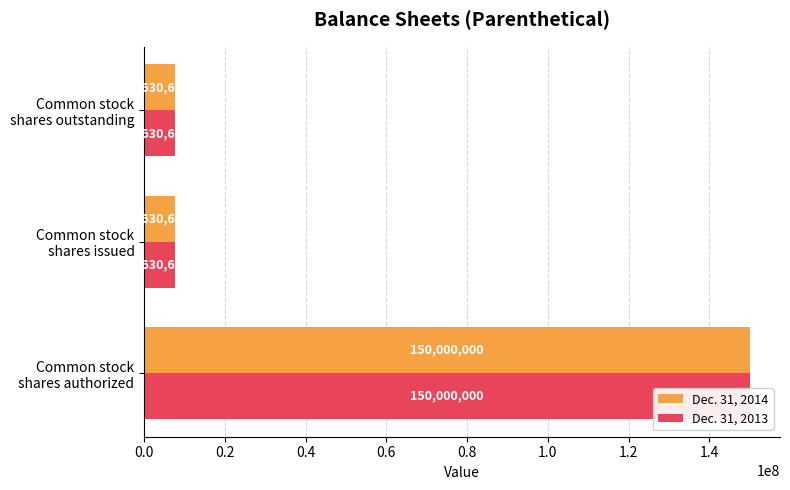

What is the difference between the maximum and minimum values in the Dec. 31, 2013 series?

142369391